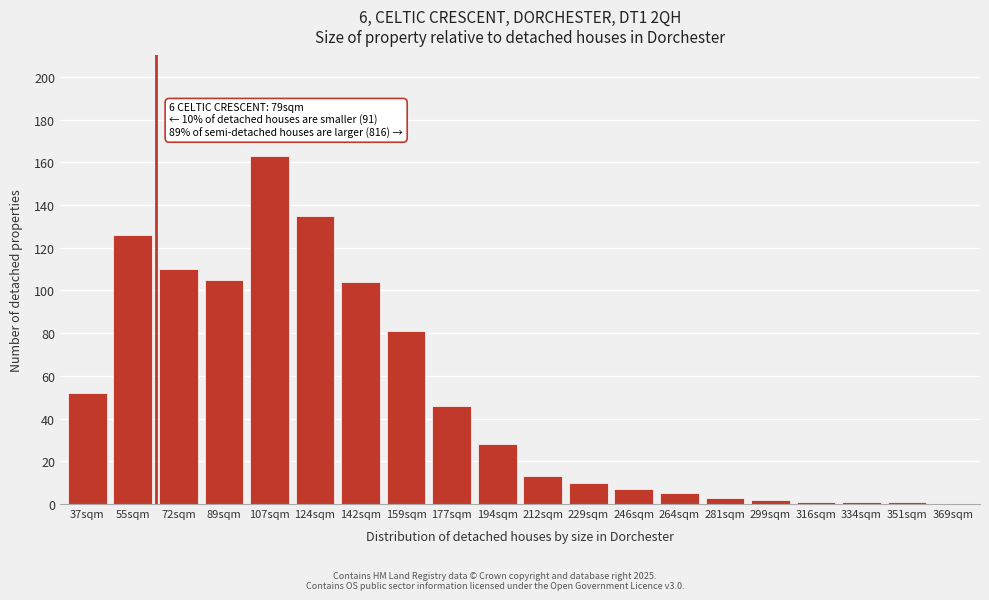

Reading left to right, what are all the values shown in this chart?

37sqm=52	55sqm=126	72sqm=110	89sqm=105	107sqm=163	124sqm=135	142sqm=104	159sqm=81	177sqm=46	194sqm=28	212sqm=13	229sqm=10	246sqm=7	264sqm=5	281sqm=3	299sqm=2	316sqm=1	334sqm=1	351sqm=1	369sqm=0